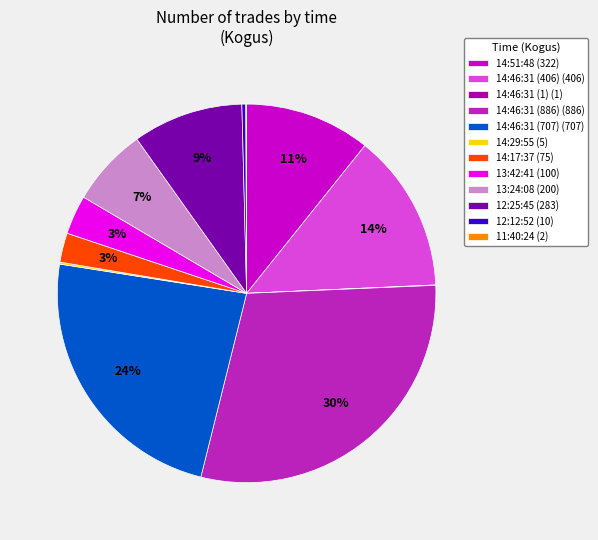

Which has a higher value, 12:12:52 (10) or 14:46:31 (406) (406)?

14:46:31 (406) (406)